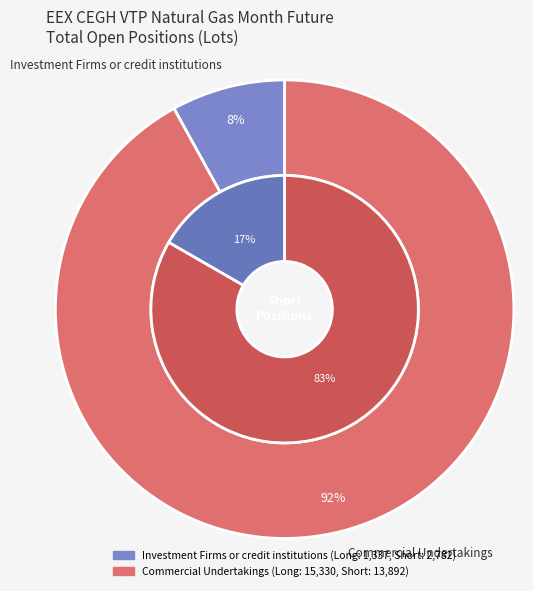

To the nearest percent, what is the combined percentage of Commercial Undertakings and Investment Firms or credit institutions?

100%